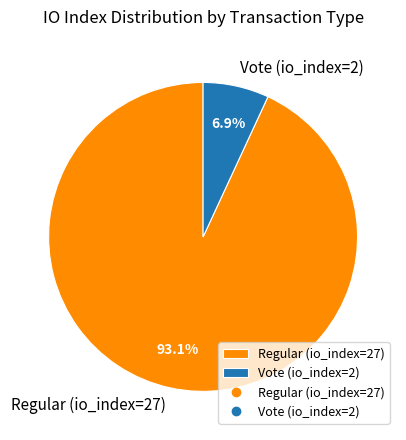

Which category accounts for the majority?

Regular (io_index=27)